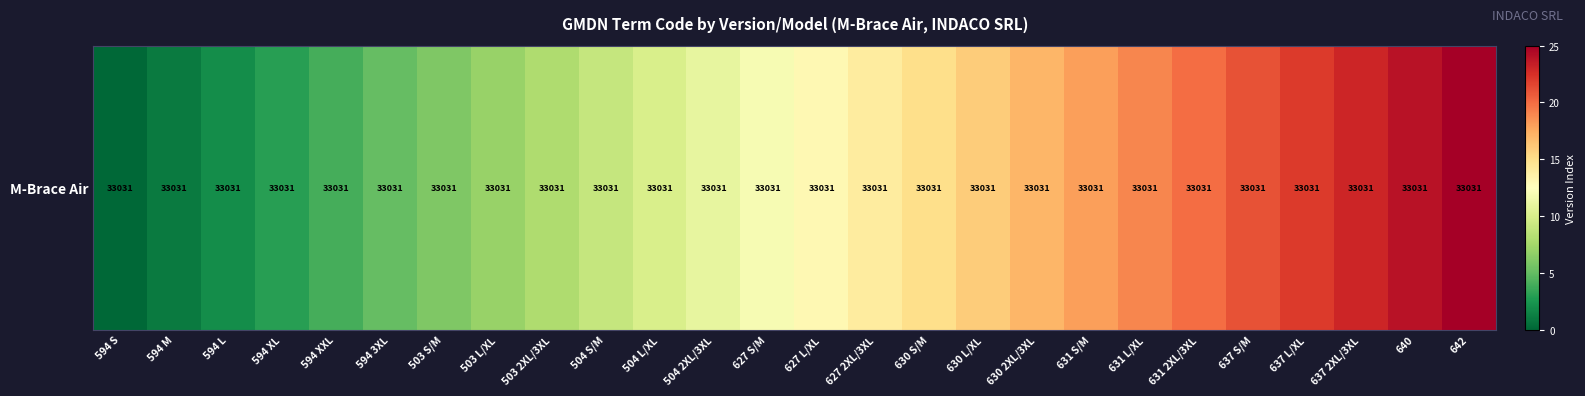

What is the maximum value shown in the chart?

25